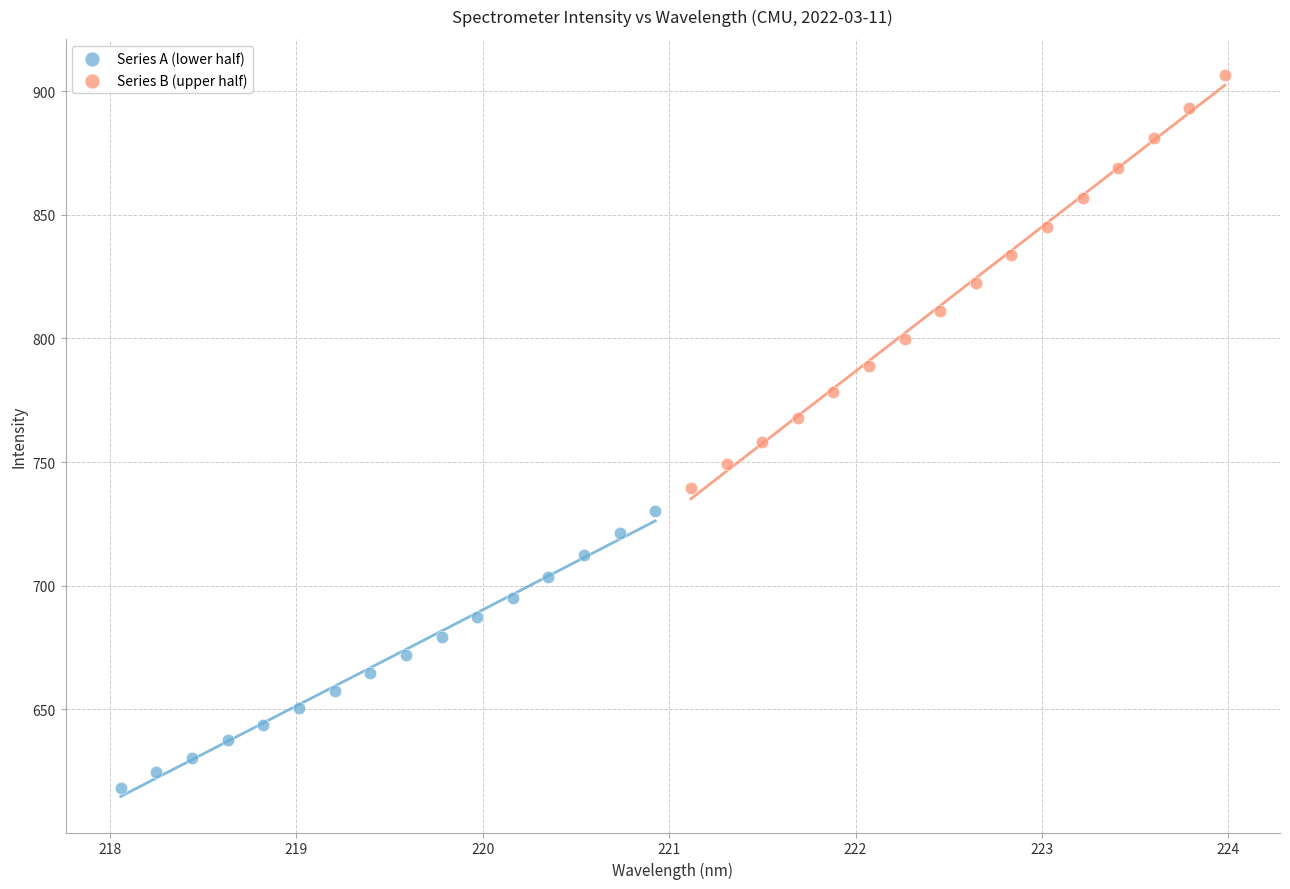

What are all the series names shown in the legend?

Series A (lower half), Series B (upper half)